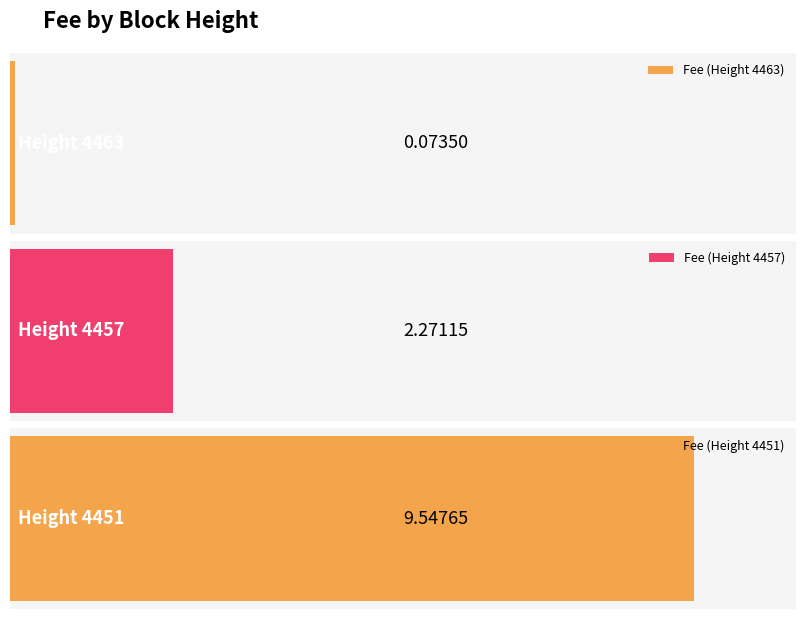

What is the smallest value displayed?

0.1